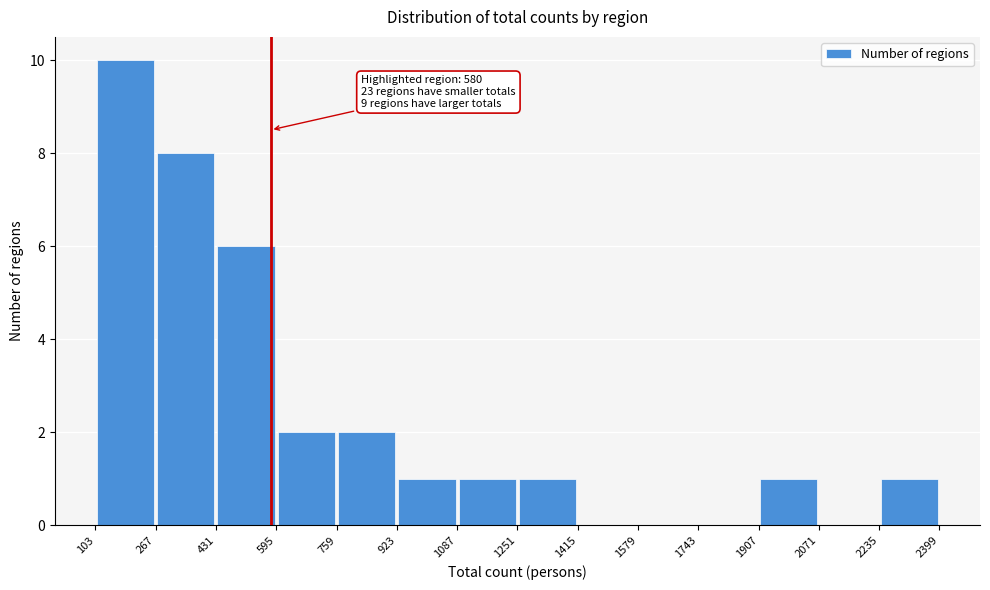

Which range on the x-axis has the tallest bar?

103 to 267